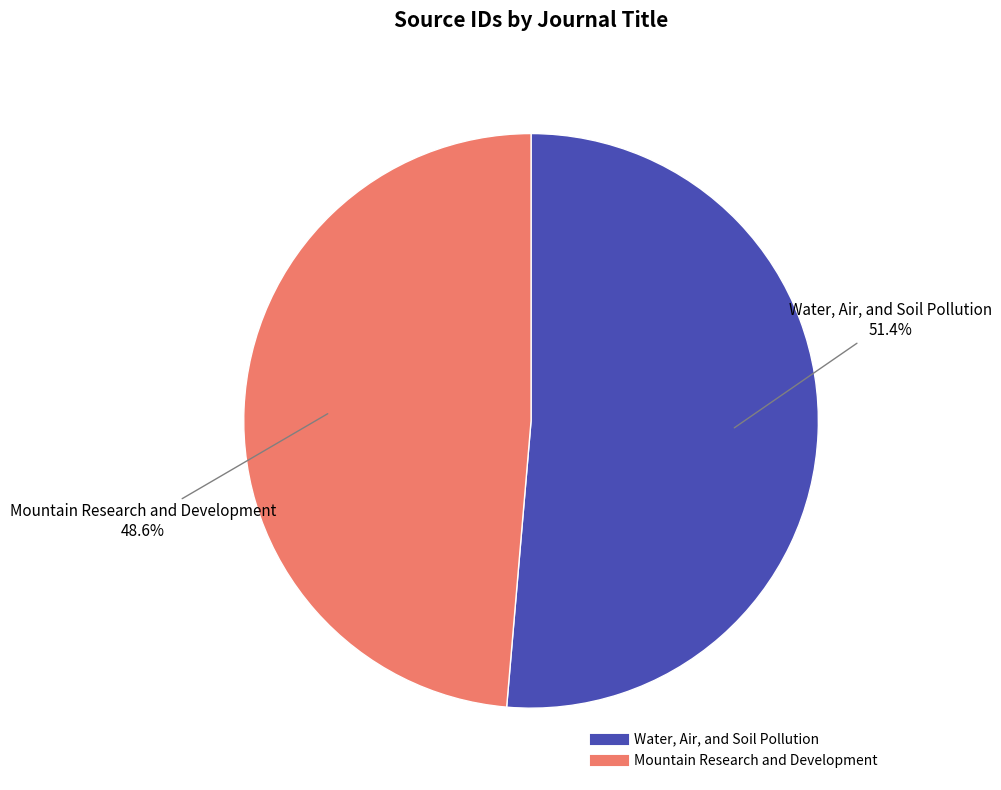

Does Water, Air, and Soil Pollution account for over 50% of the chart?

Yes